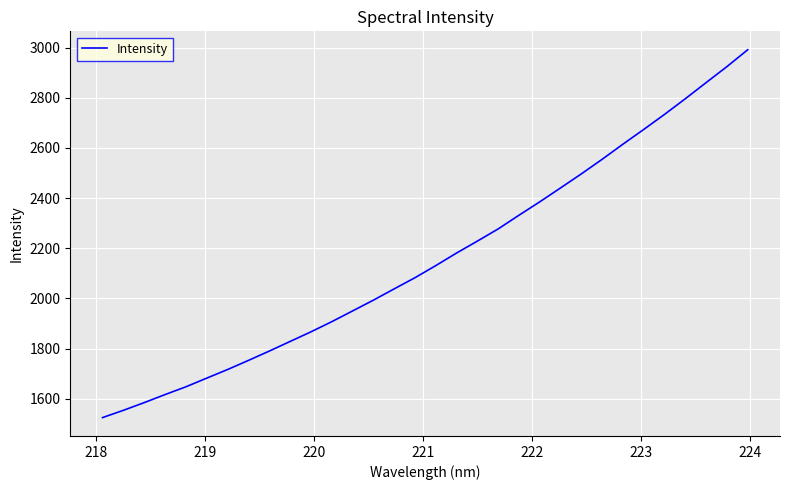

What is the smallest value displayed?

1524.7